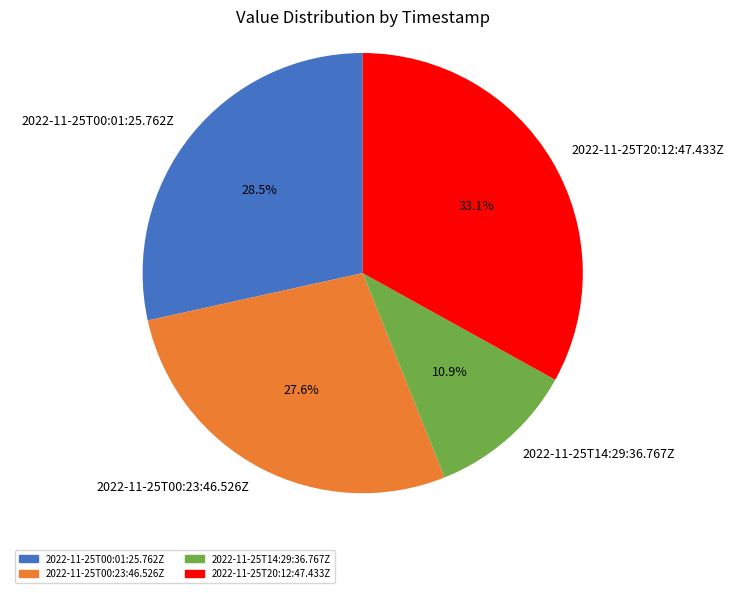

How many segments does this pie chart have?

4